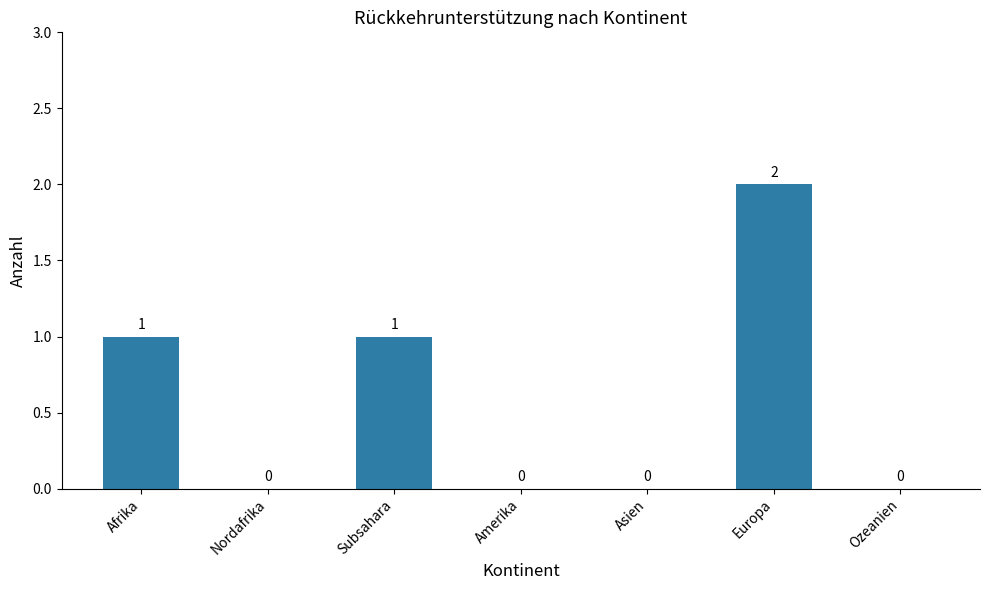

The chart shows a value of 2 at Europa. True or false?

True